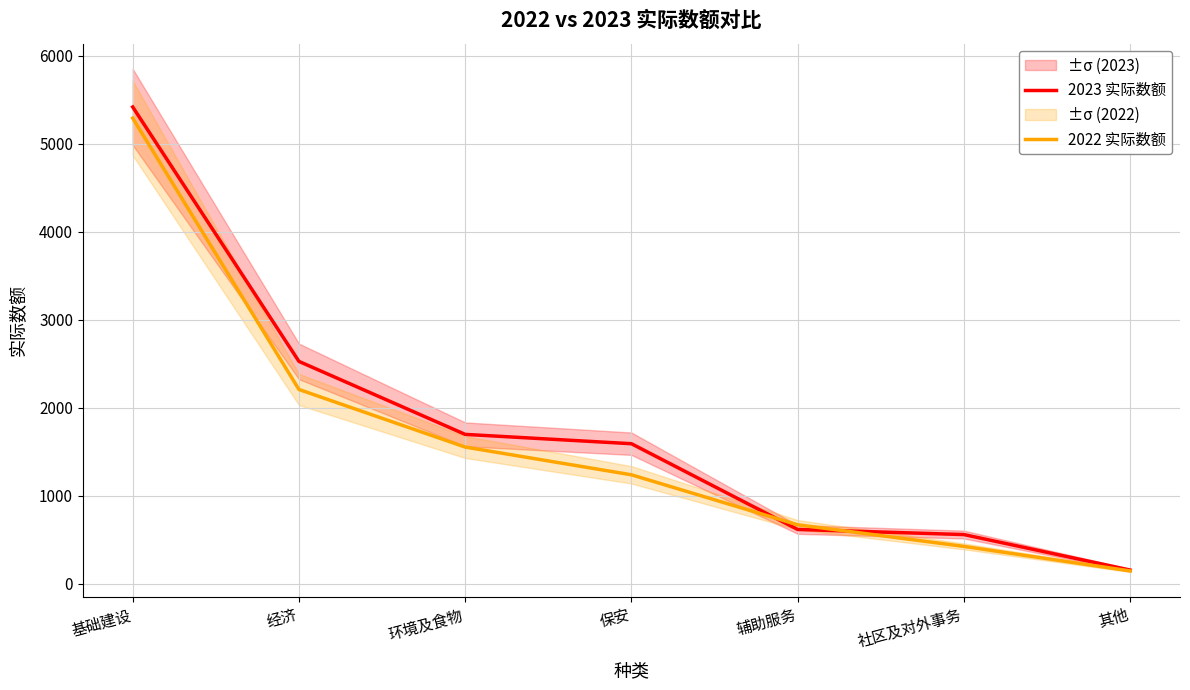

Reading right to left, extract all data points from this chart.

2023 实际数额: 其他=156	社区及对外事务=559	辅助服务=617	保安=1591	环境及食物=1697	经济=2526	基础建设=5416
2022 实际数额: 其他=146	社区及对外事务=425	辅助服务=670	保安=1238	环境及食物=1553	经济=2207	基础建设=5289